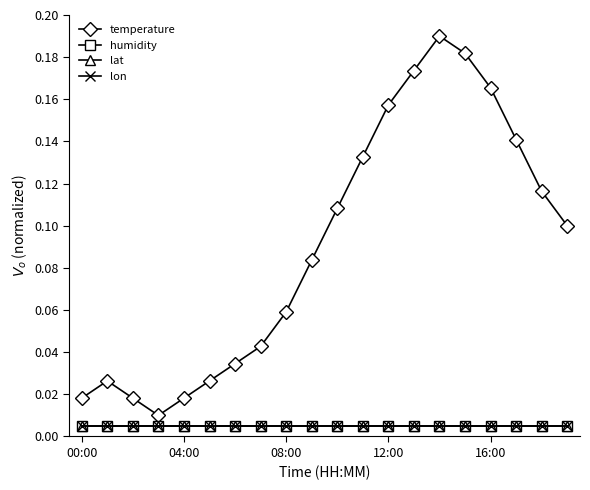

Is this an area chart (filled region under the line)?

No